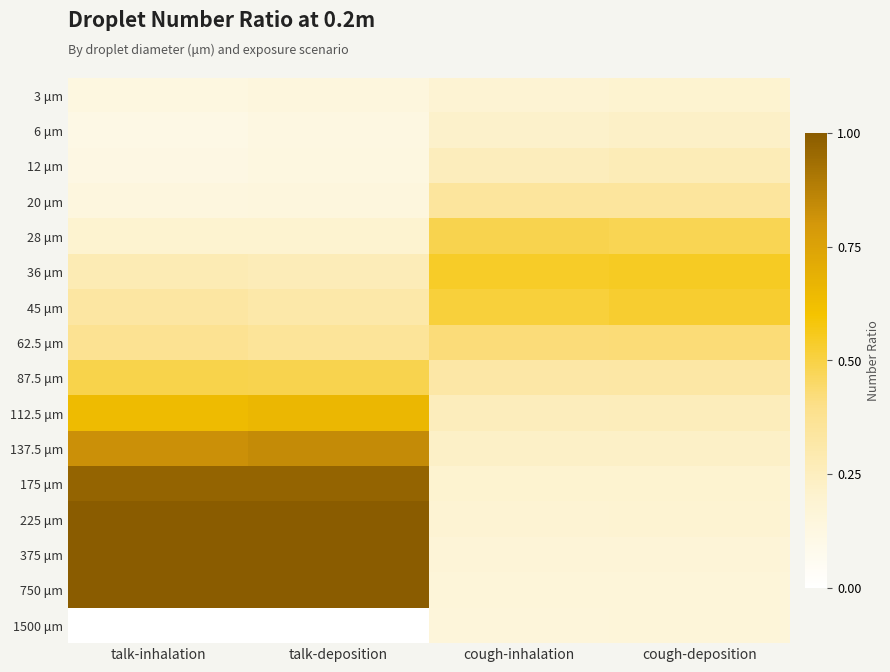

Between talk-inhalation and cough-deposition, which is larger?

cough-deposition